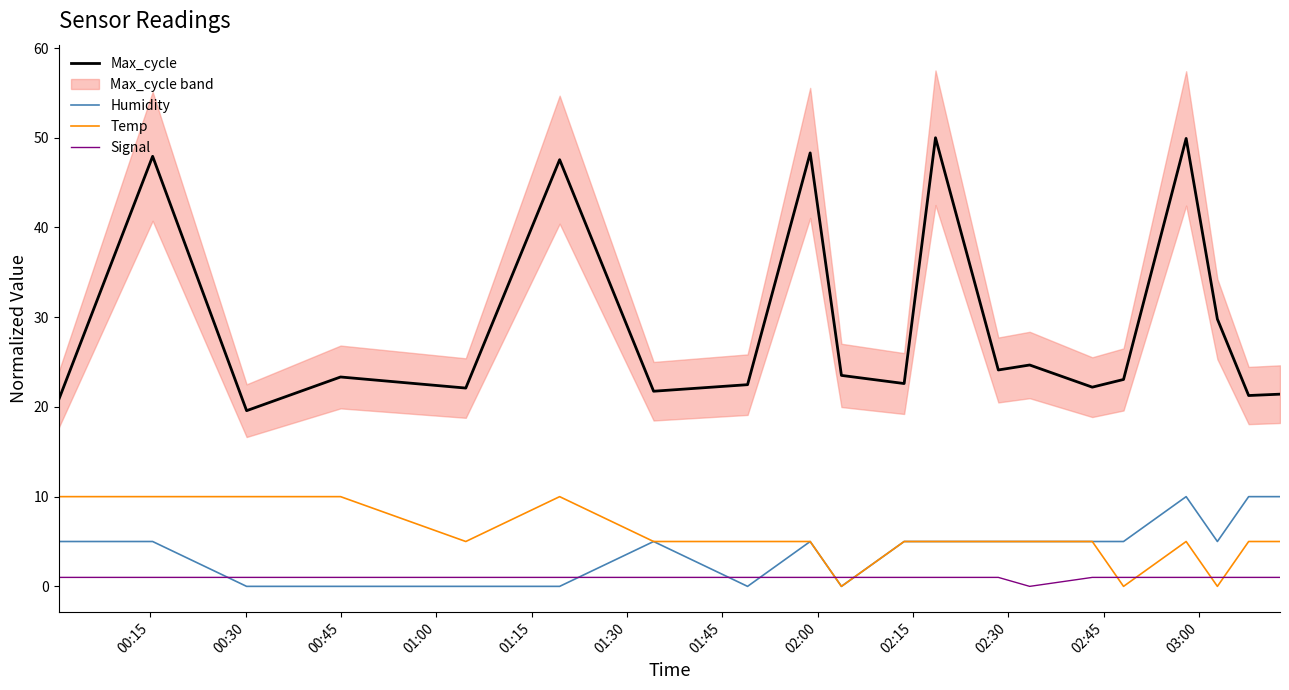

True or false: Max_cycle and Signal cross at least once.

False